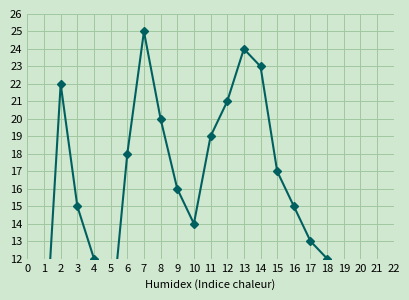

List the labels in order of value, smallest first.

0, 1, 5, 22, 21, 20, 19, 4, 18, 17, 10, 3, 16, 9, 15, 6, 11, 8, 12, 2, 14, 13, 7